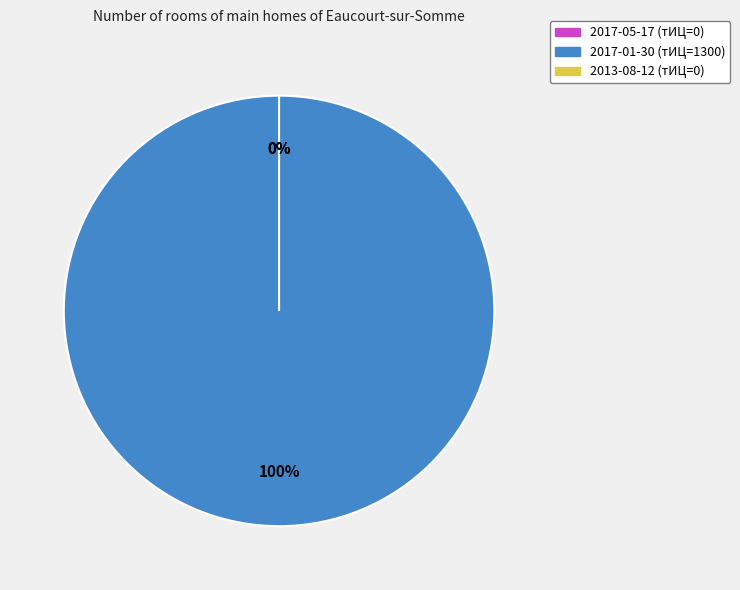

Which category accounts for the majority?

2017-01-30